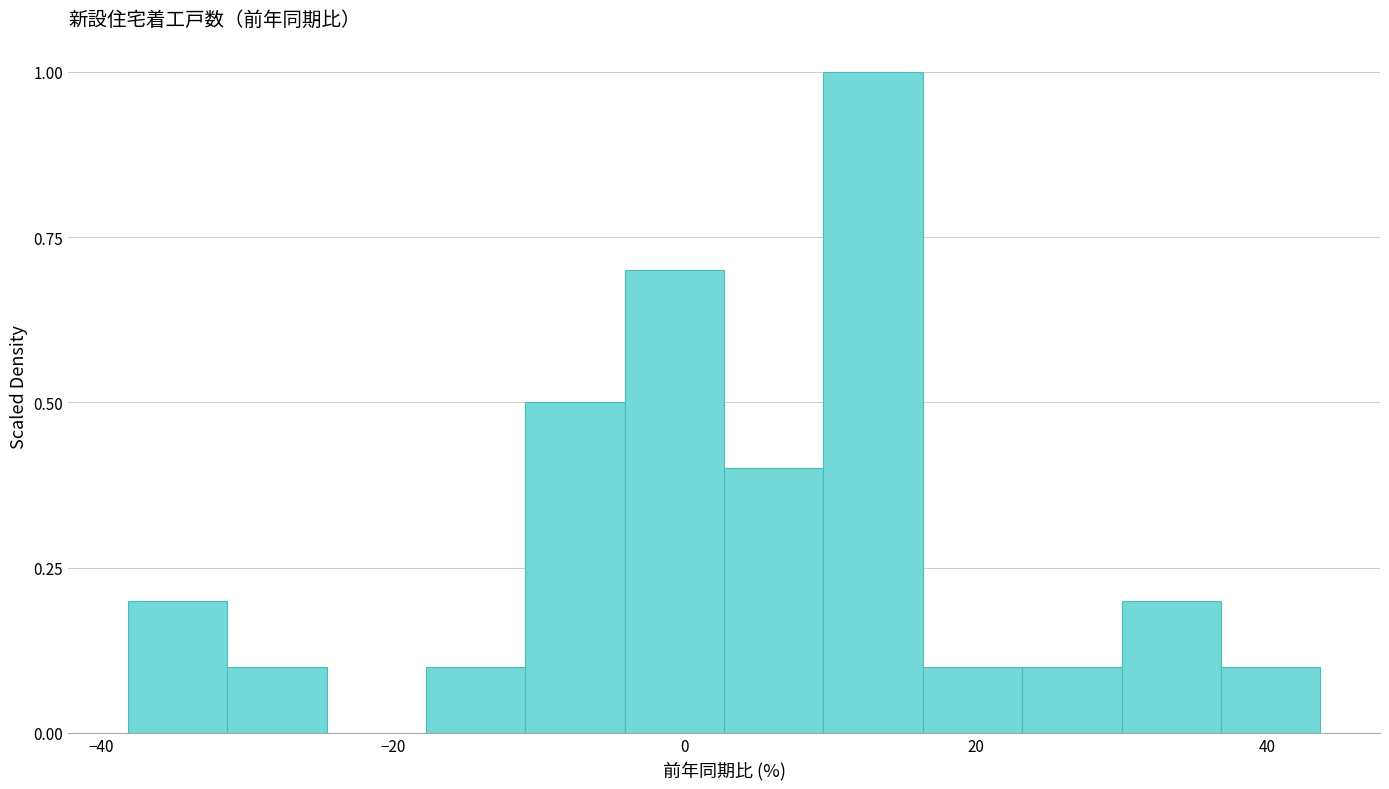

Around what value on the x-axis is the tallest bar? Give the approximate position of its centre, as read against the axis.

12